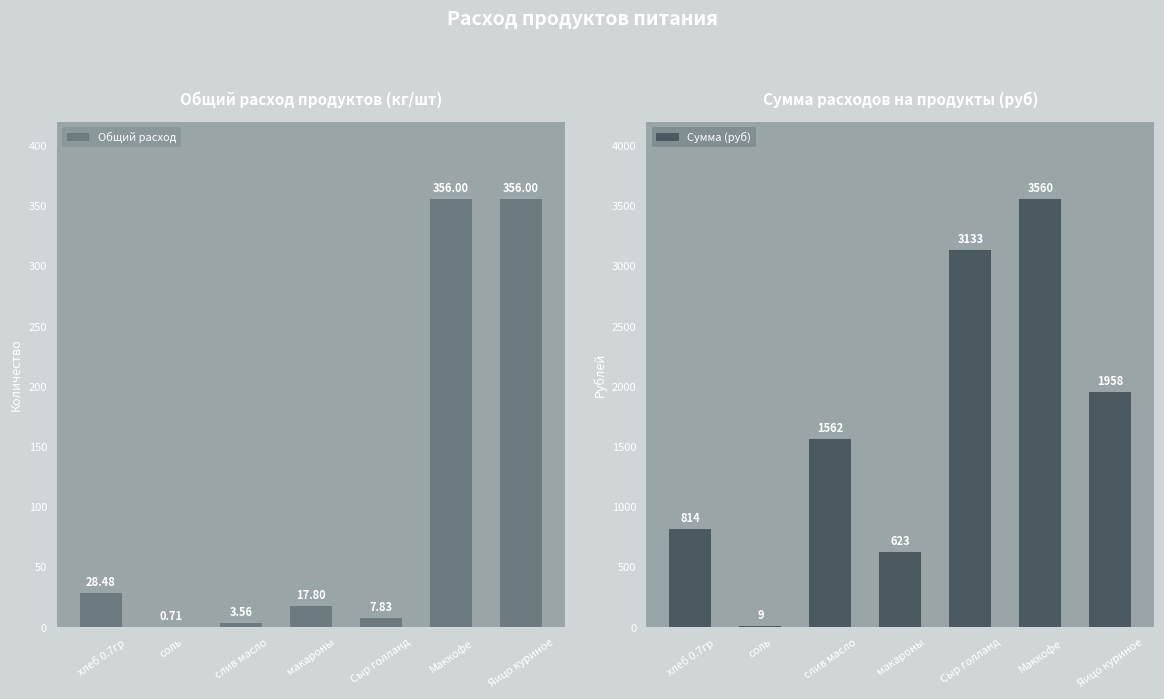

Where is Общий расход nearest to the value 178?

хлеб 0.7гр